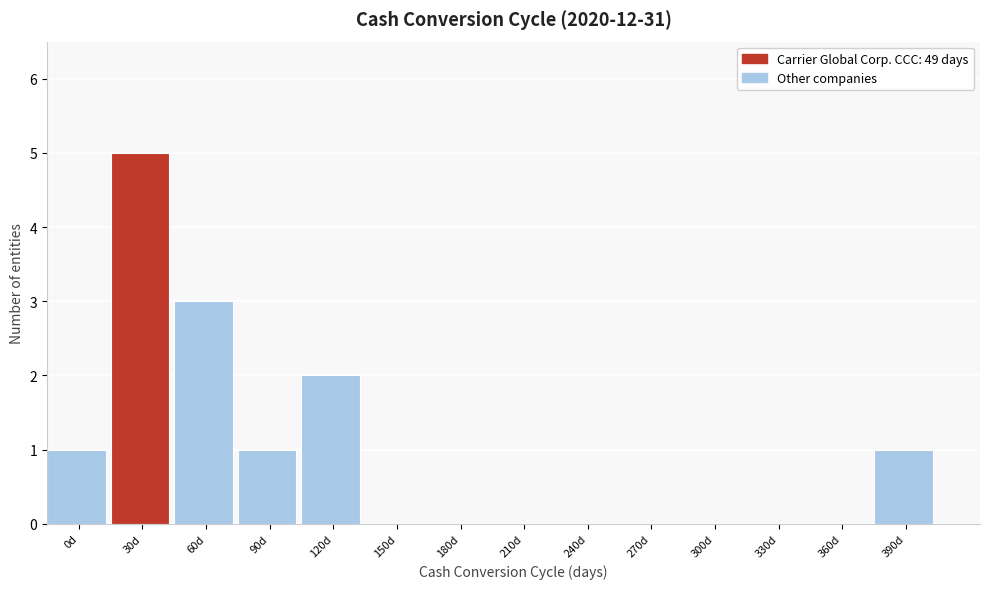

Reading left to right, list all the values displayed in this chart.

0d=1	30d=5	60d=3	90d=1	120d=2	150d=0	180d=0	210d=0	240d=0	270d=0	300d=0	330d=0	360d=0	390d=1